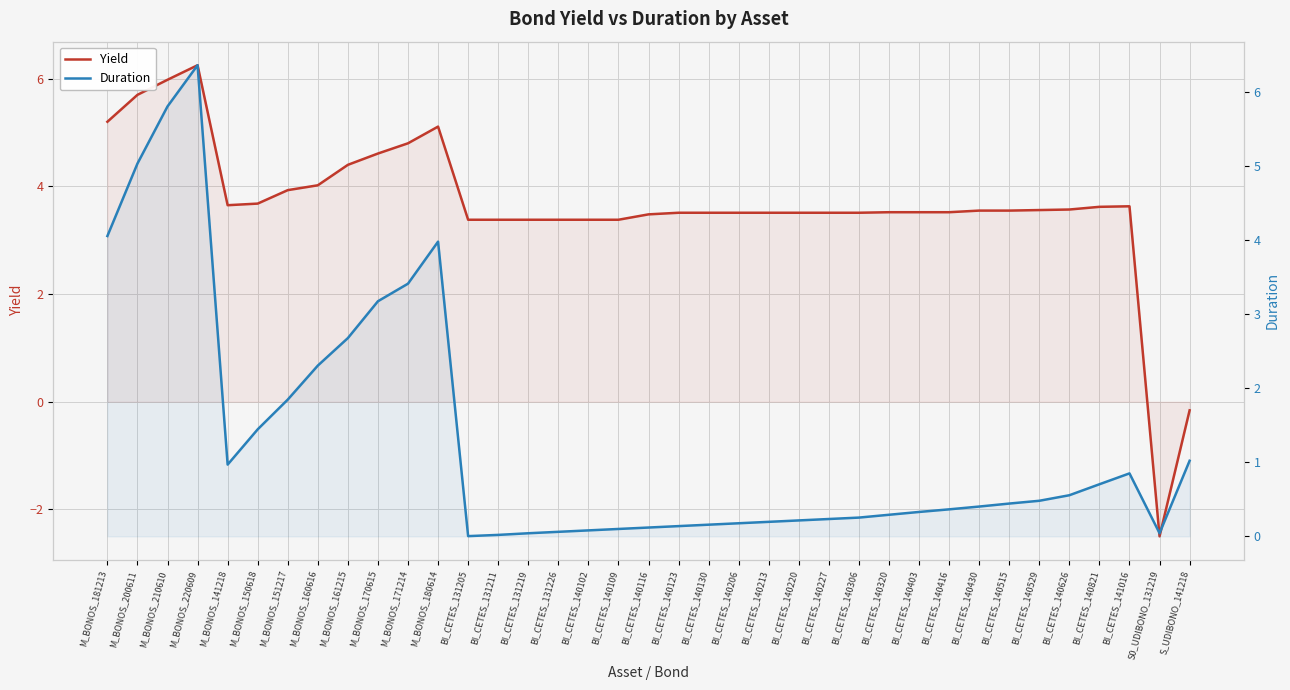

What is the average value of the Duration series?

1.3